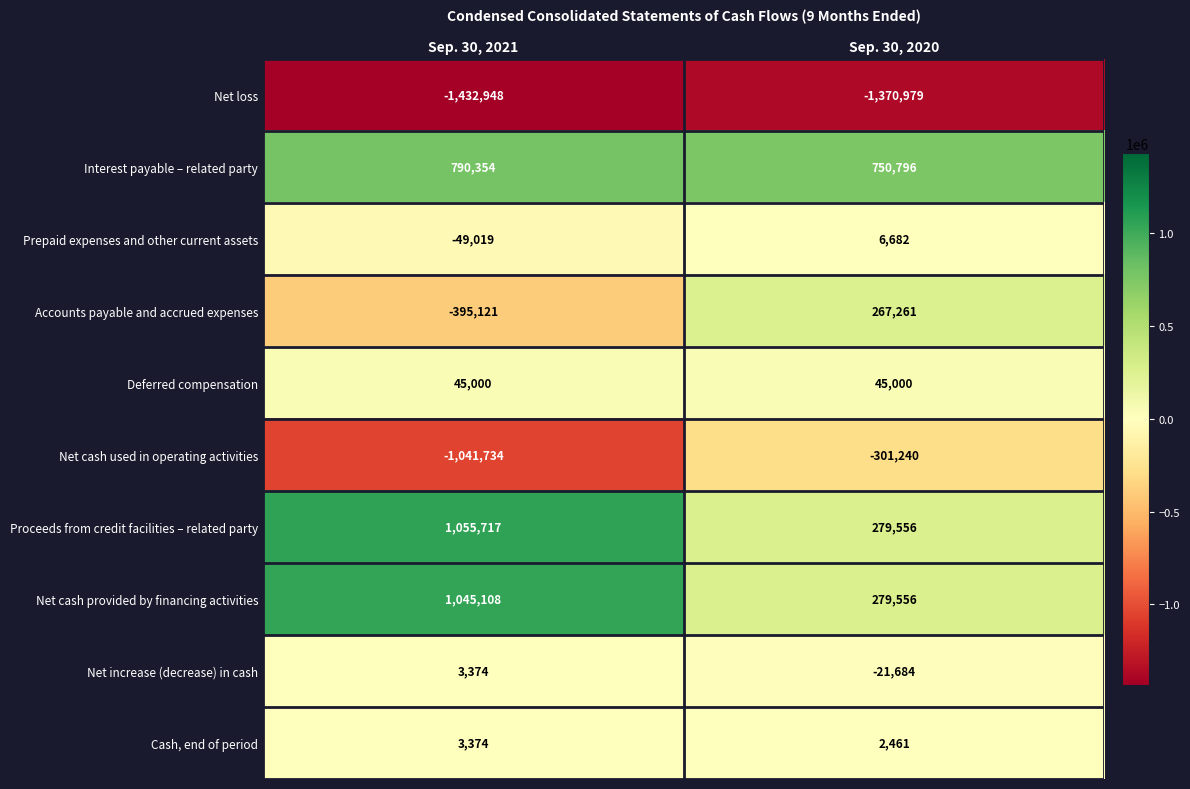

The Prepaid expenses and other current assets series shows 6682 at Sep. 30, 2020. True or false?

True